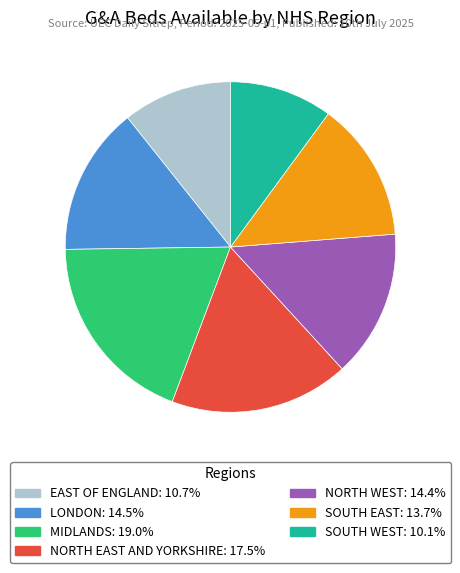

True or false: EAST OF ENGLAND accounts for 11% of the total.

True